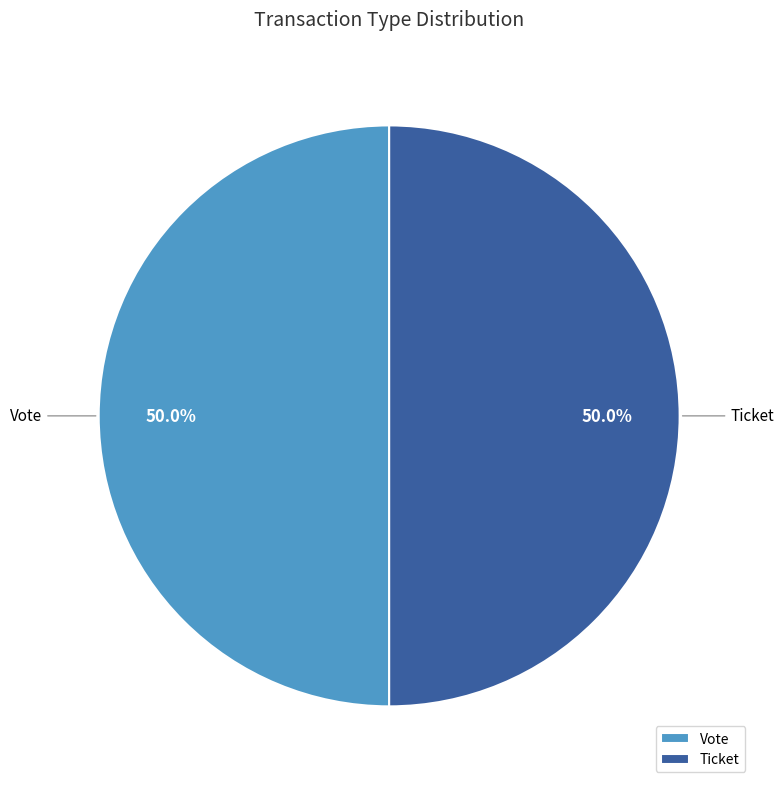

Approximately how many times larger is the value at Vote compared to Ticket?

1.0